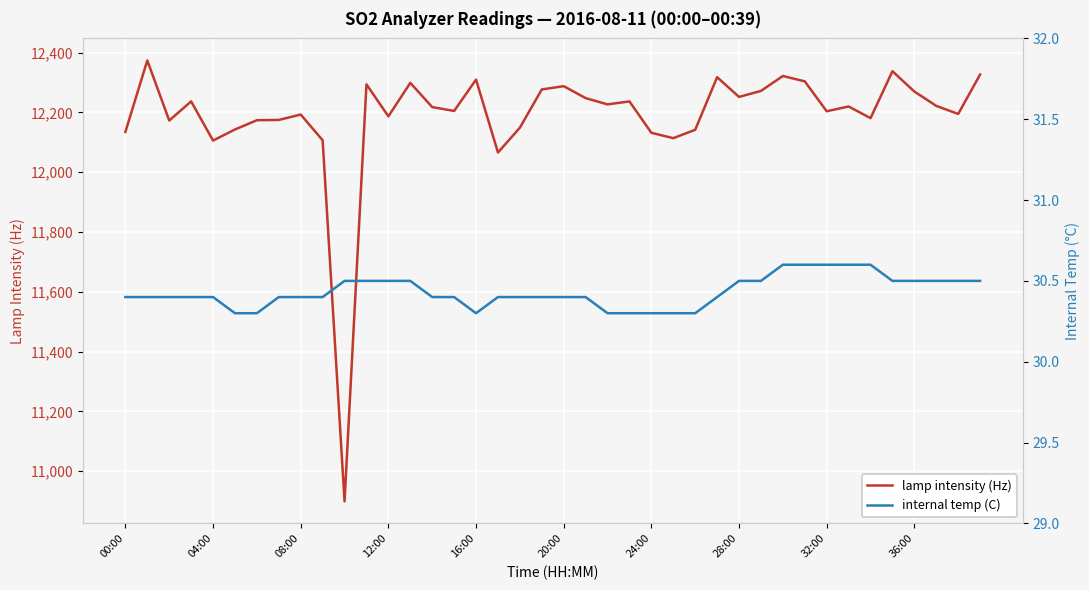

What is the lowest value of the lamp intensity (Hz) series?

10899